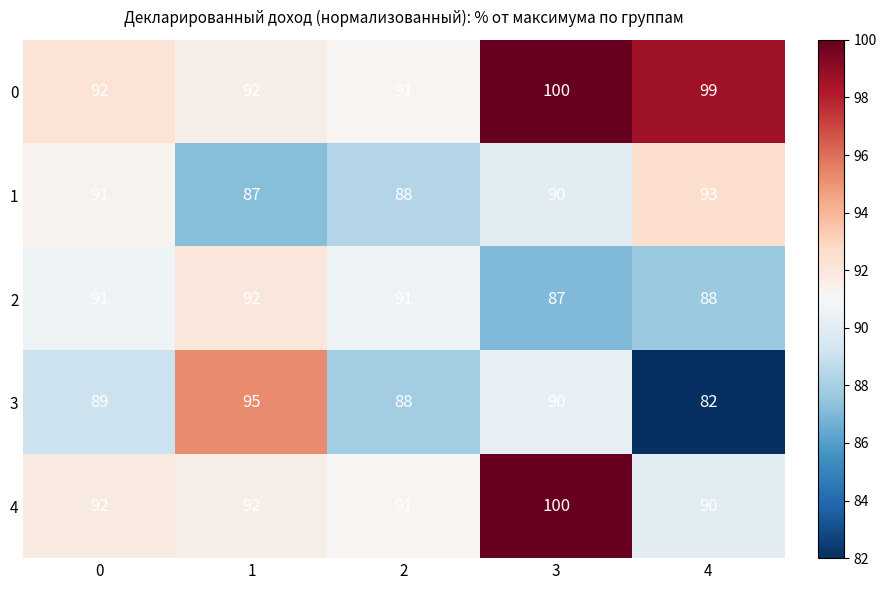

Reading right to left, extract all data points from this chart.

0: 99	100	91	92	92
1: 93	90	88	87	91
2: 88	87	91	92	91
3: 82	90	88	95	89
4: 90	100	91	92	92